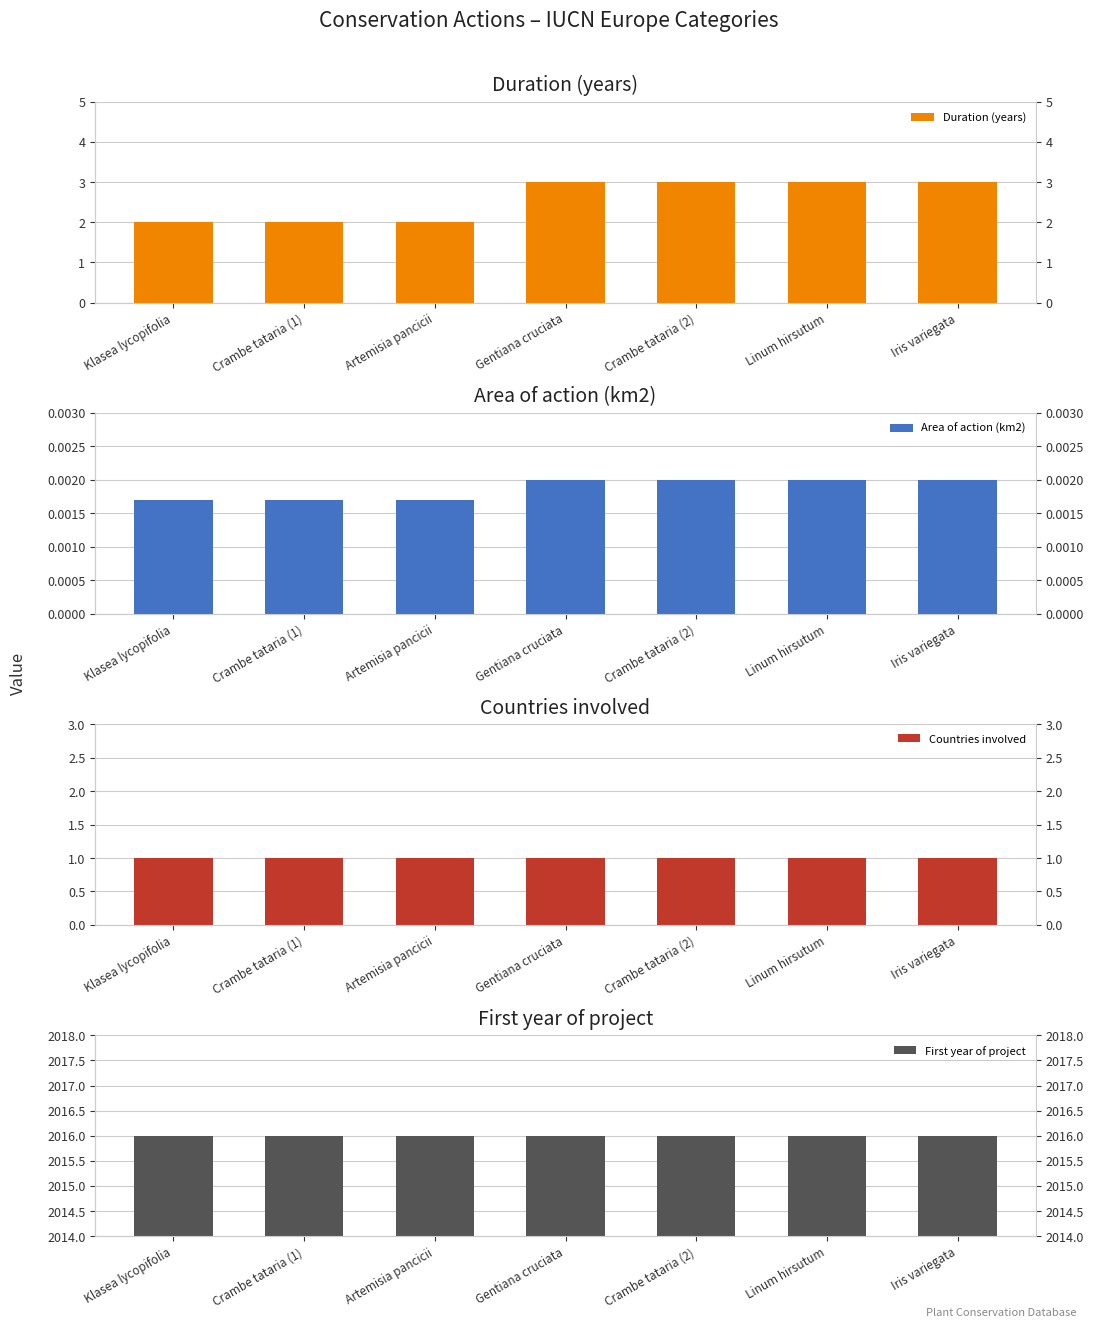

At which label is Area of action (km2) closest to 0?

Klasea lycopifolia